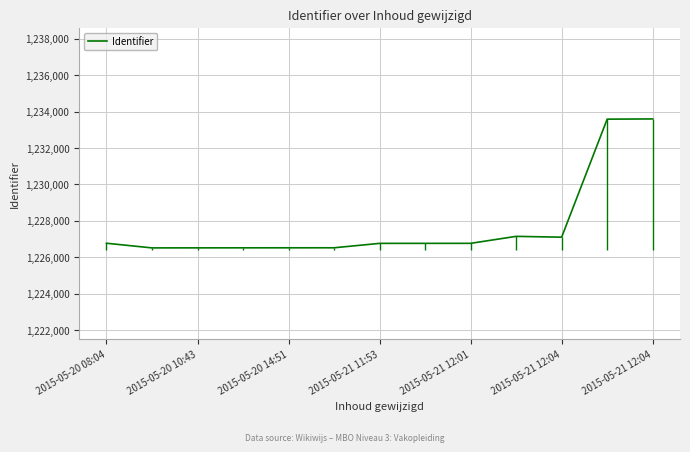

How many lines are shown in the chart?

1